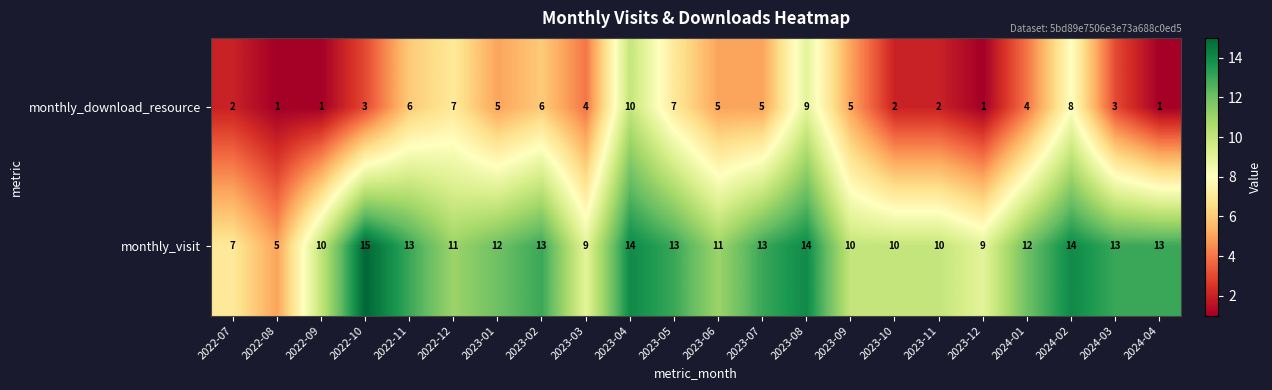

True or false: monthly_download_resource has a value of 8 at 2024-02.

True